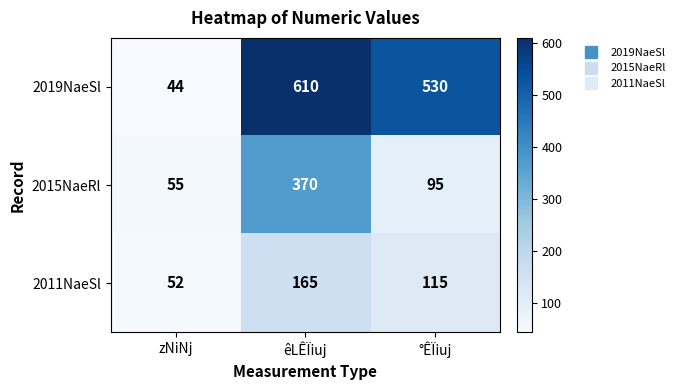

List the series in order of their peak value, highest first.

2019NaeSl, 2015NaeRl, 2011NaeSl